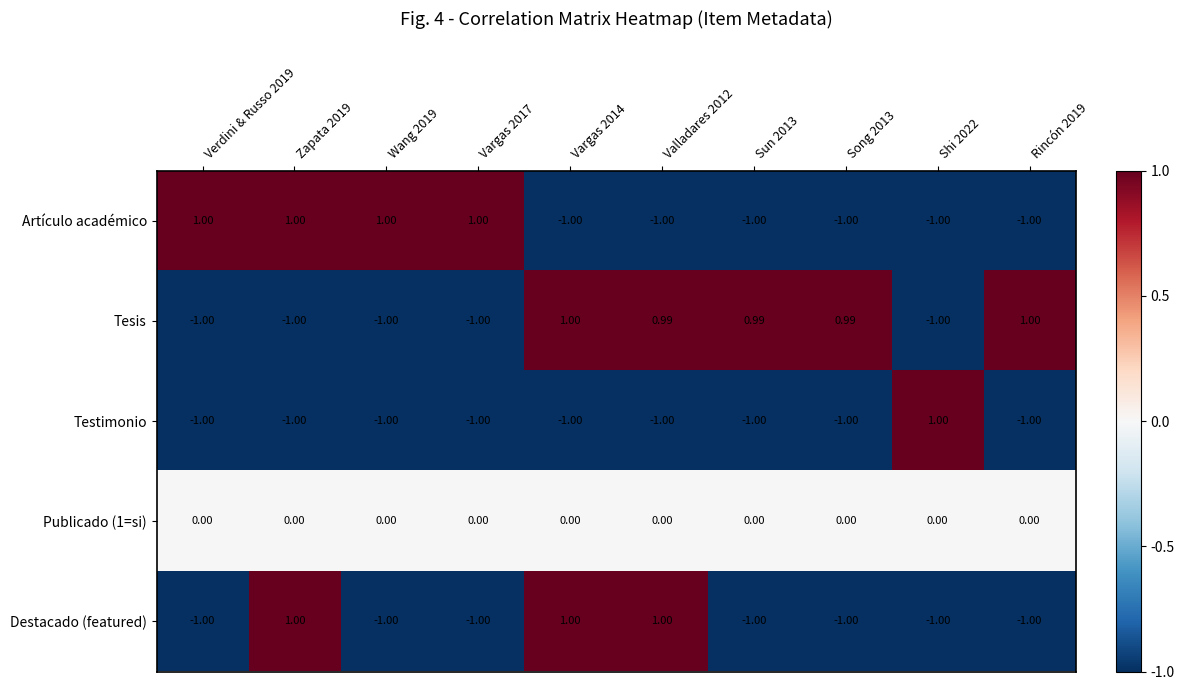

Which series changed the most between Zapata 2019 and Valladares 2012?

Artículo académico